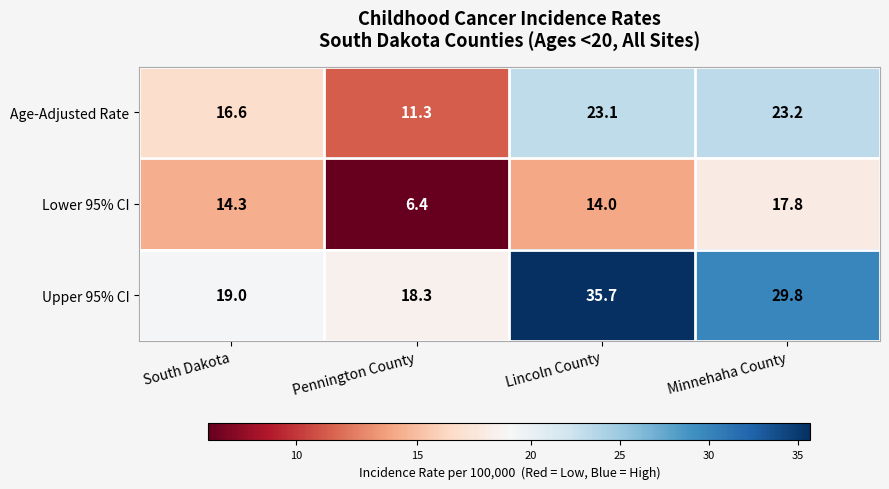

Where does the Age-Adjusted Rate series first go above 23?

Lincoln County